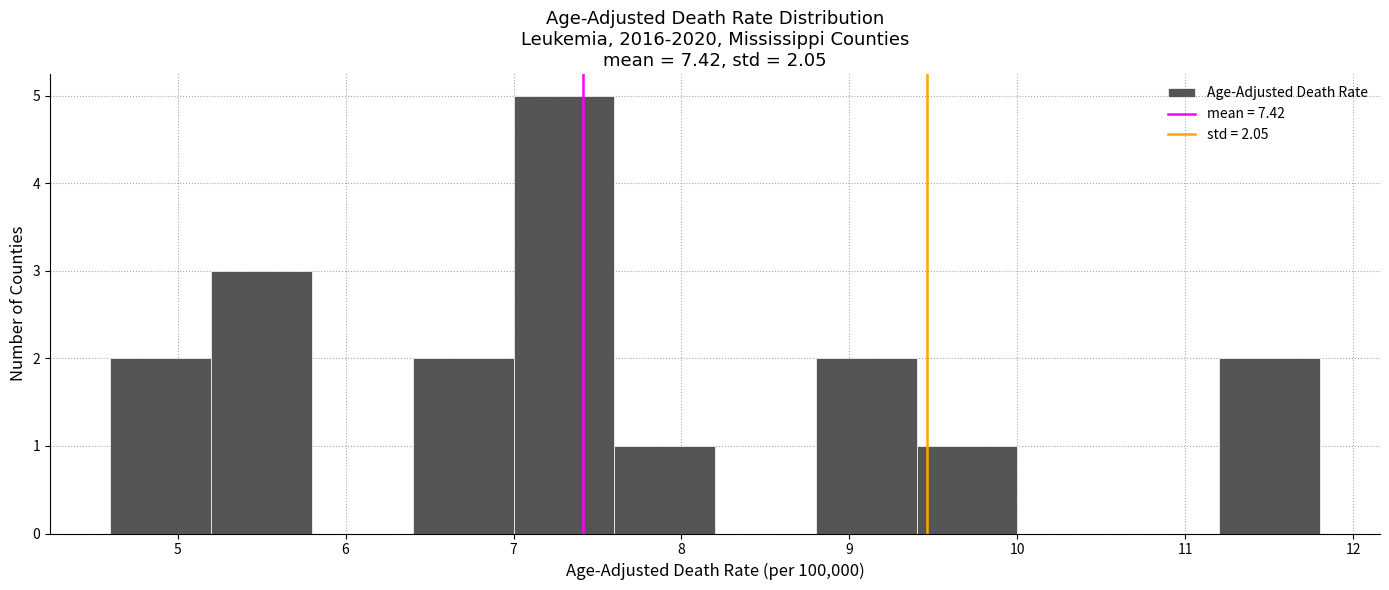

Reading left to right, list every bar in this chart as the range it spans on the x-axis followed by its height. The values are not printed on the chart, so give them approximately, as read against the axis.

4.6 to 5.2: 2
5.2 to 5.8: 3
5.8 to 6.4: 0
6.4 to 7.0: 2
7.0 to 7.6: 5
7.6 to 8.2: 1
8.2 to 8.8: 0
8.8 to 9.4: 2
9.4 to 10.0: 1
10.0 to 10.6: 0
10.6 to 11.2: 0
11.2 to 11.8: 2